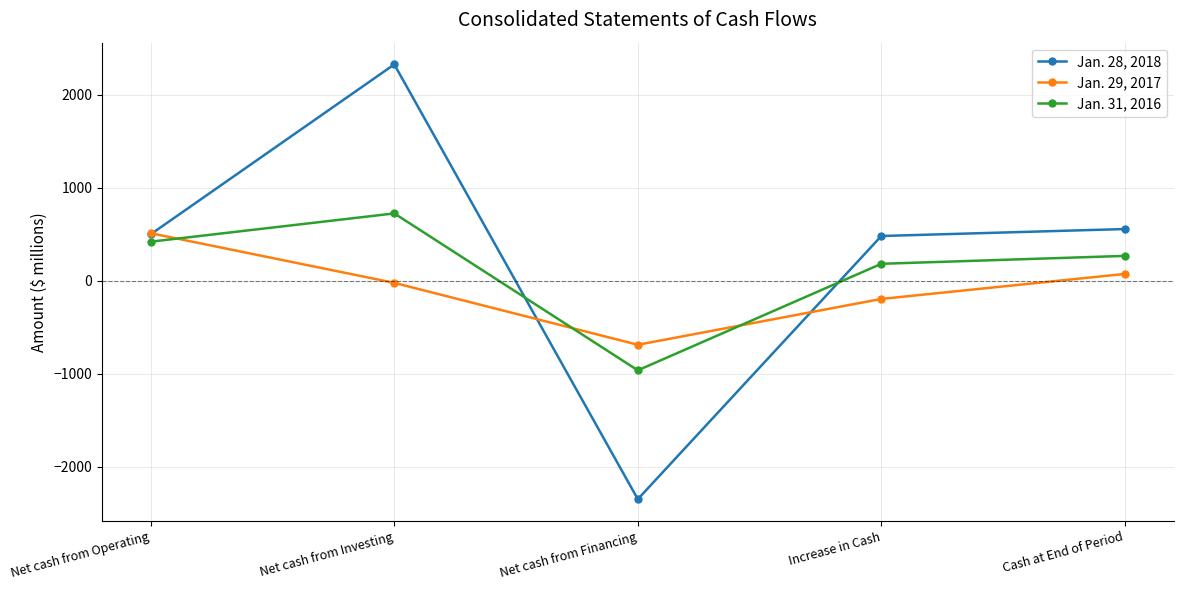

Which series has the widest spread of values?

Jan. 28, 2018